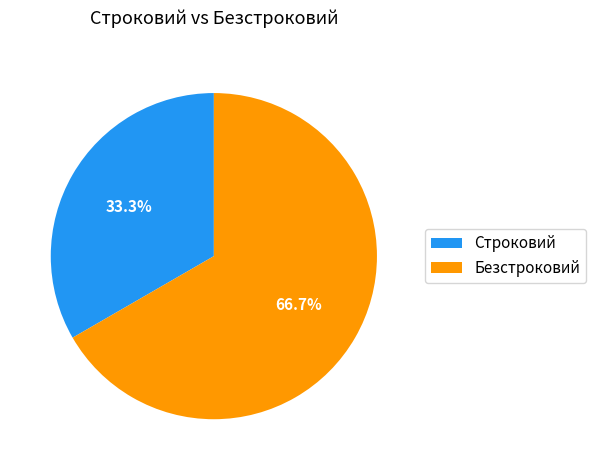

To the nearest percent, what is the difference between the largest and smallest slice percentages?

33%